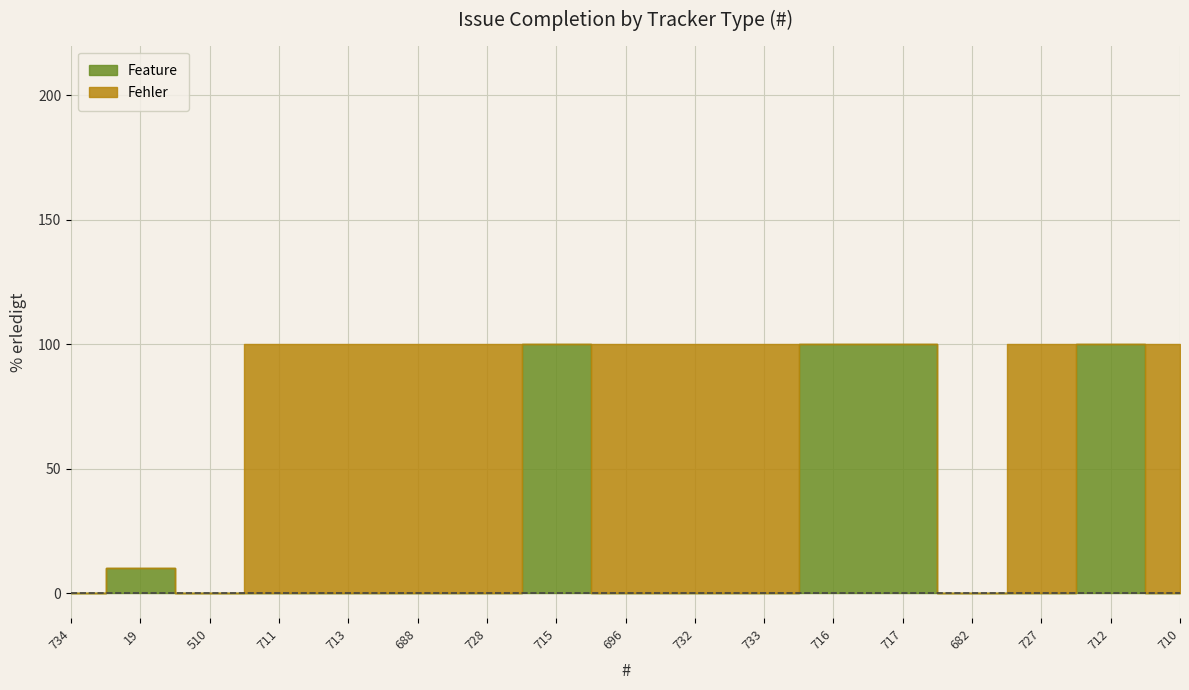

At which category does the chart reach its minimum across all series?

734